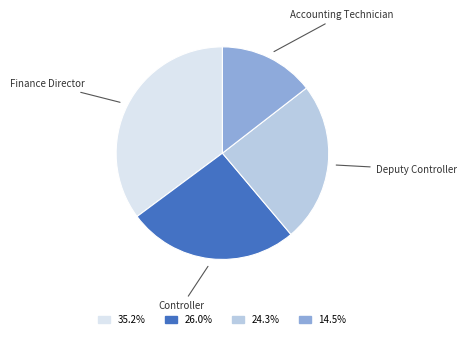

Is the sum of Controller and Deputy Controller greater than half?

Yes